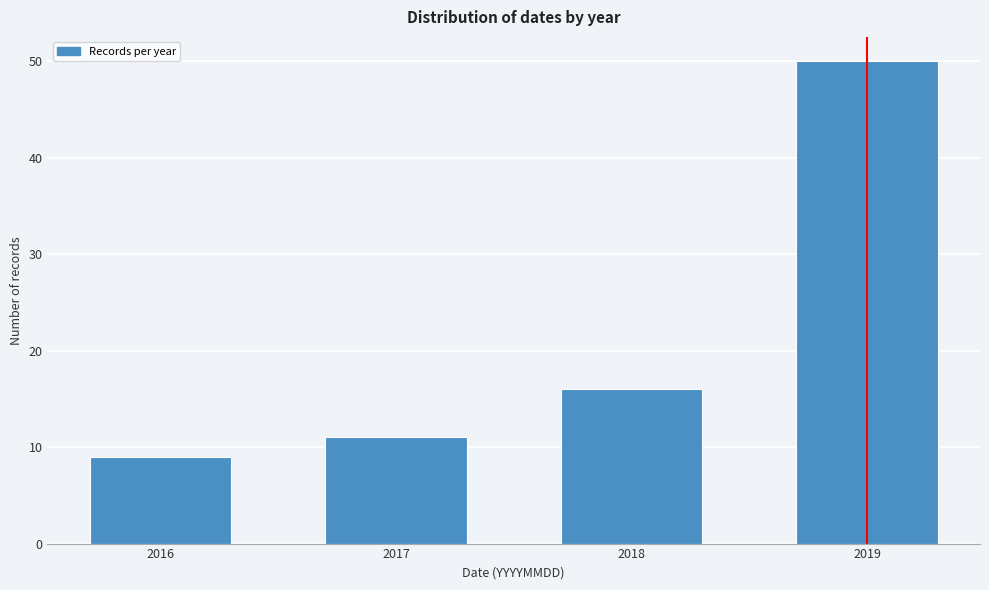

Reading left to right, what are all the values shown in this chart?

9	11	16	50